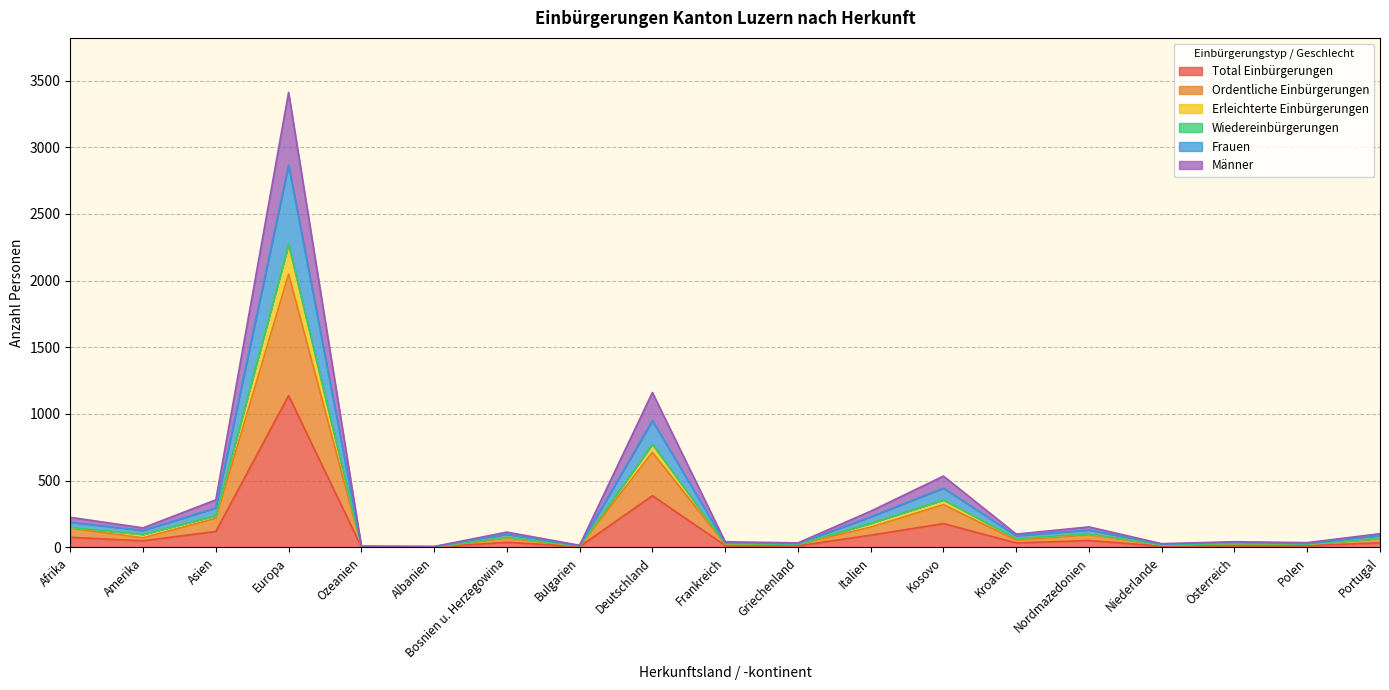

How many values in the Total Einbürgerungen series exceed 34?

9